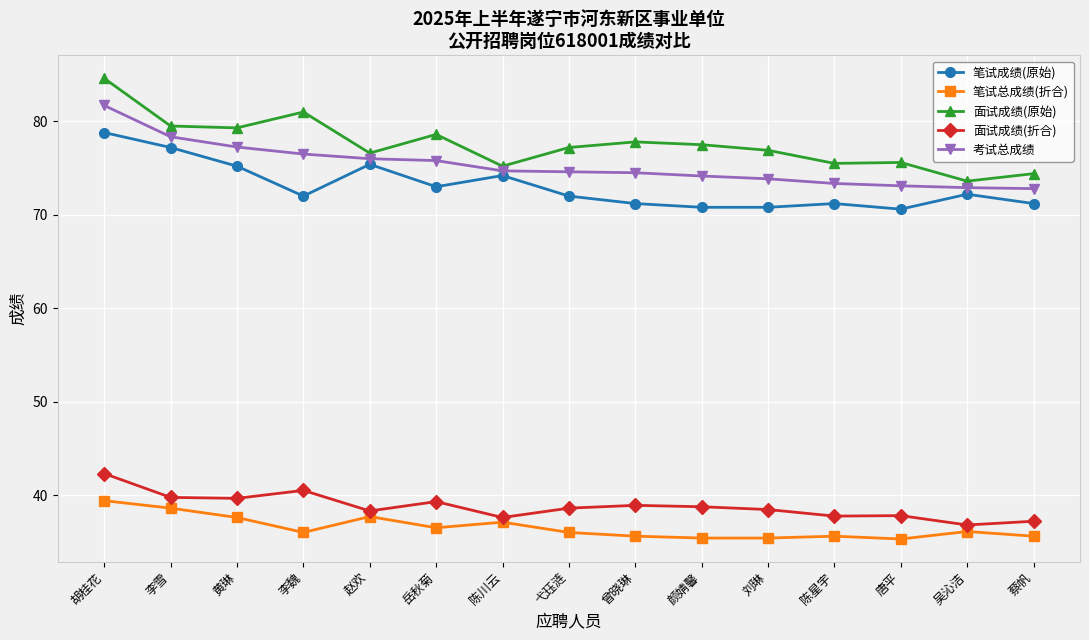

Count the number of categories in the chart.

15